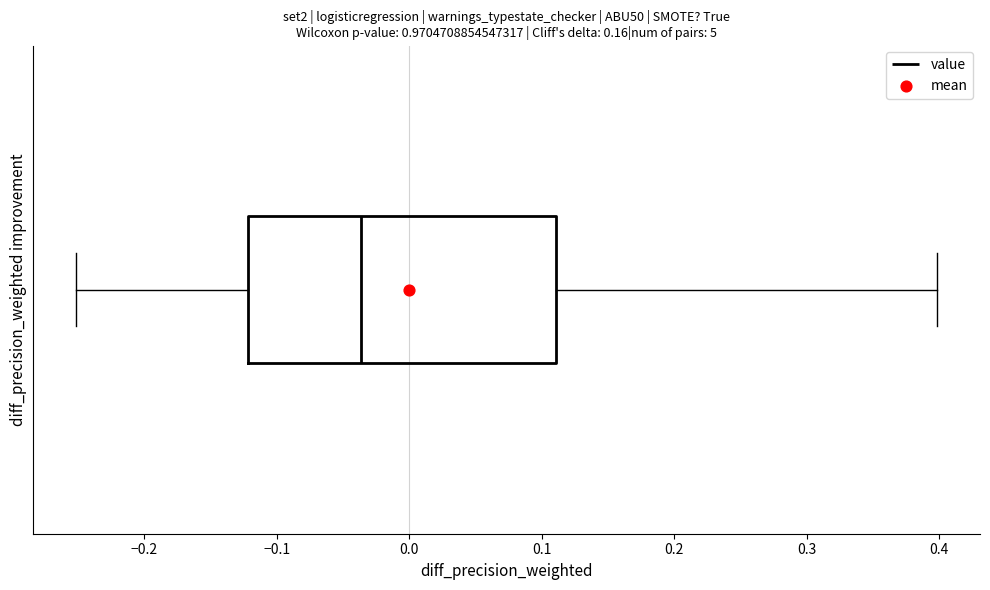

Where does the left whisker of the box end on the x-axis? The values are not printed on the chart, so give them approximately, as read against the axis.

-0.25